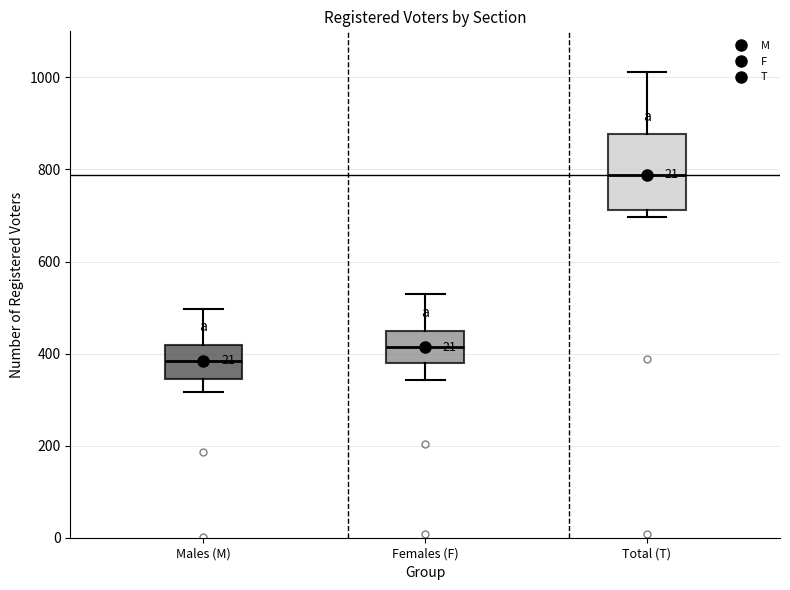

Which box is the tallest, from its lower edge to its upper edge?

Total (T)